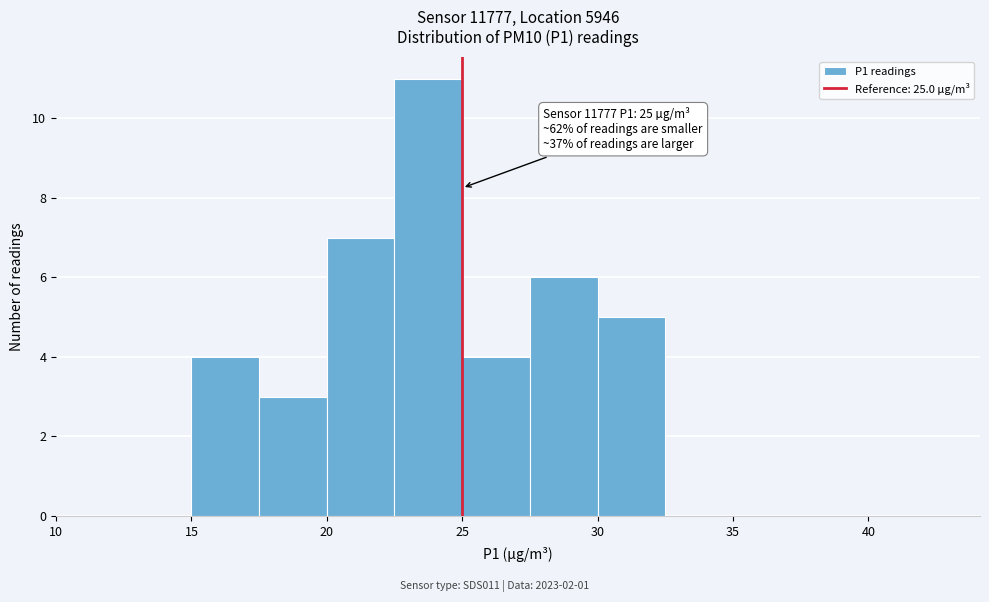

Which range on the x-axis has the tallest bar?

22.5 to 25.0